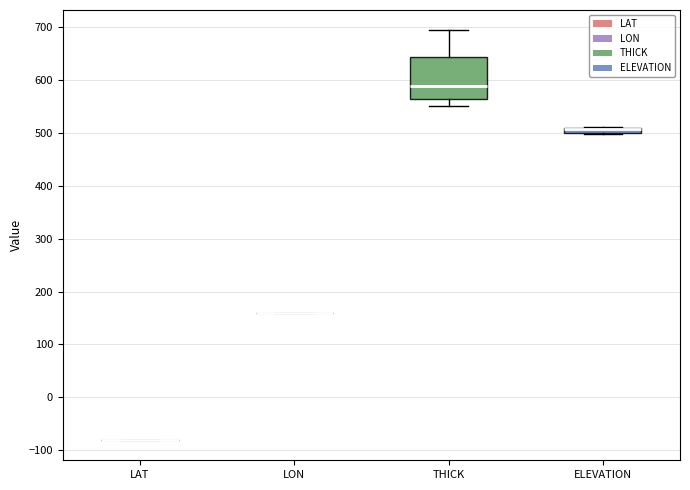

Which box is the tallest, from its lower edge to its upper edge?

THICK